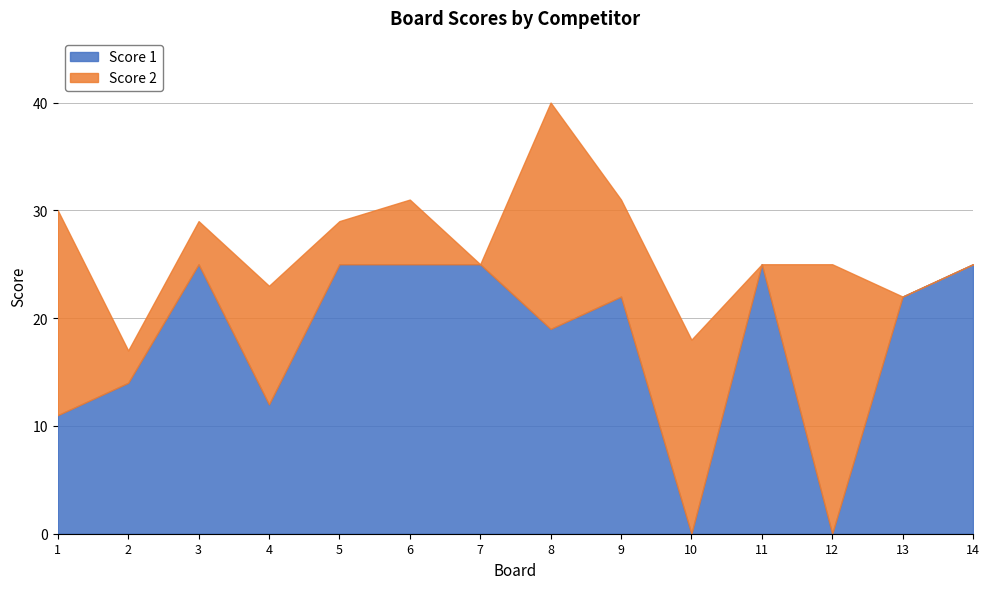

At which category is the sum across all series the highest?

8